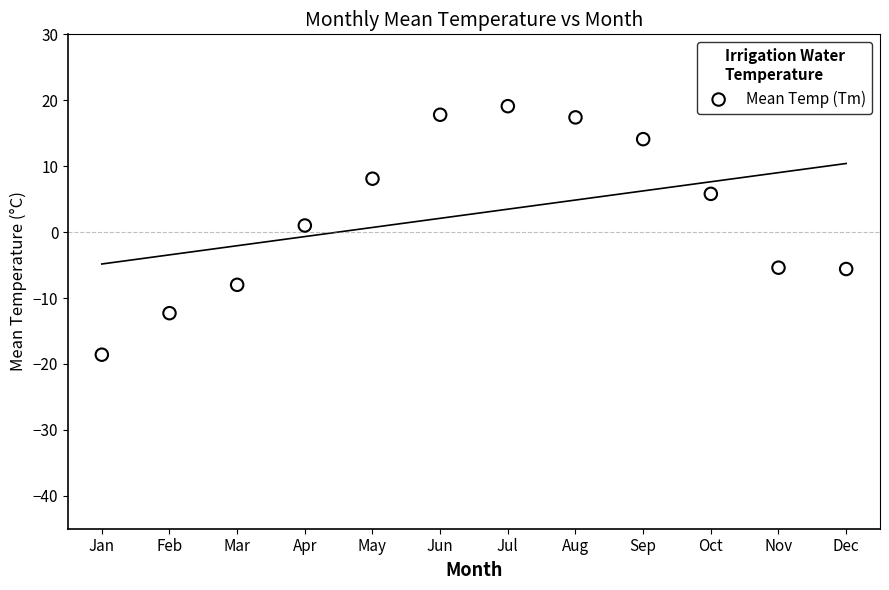

What is the average Y value?

2.8